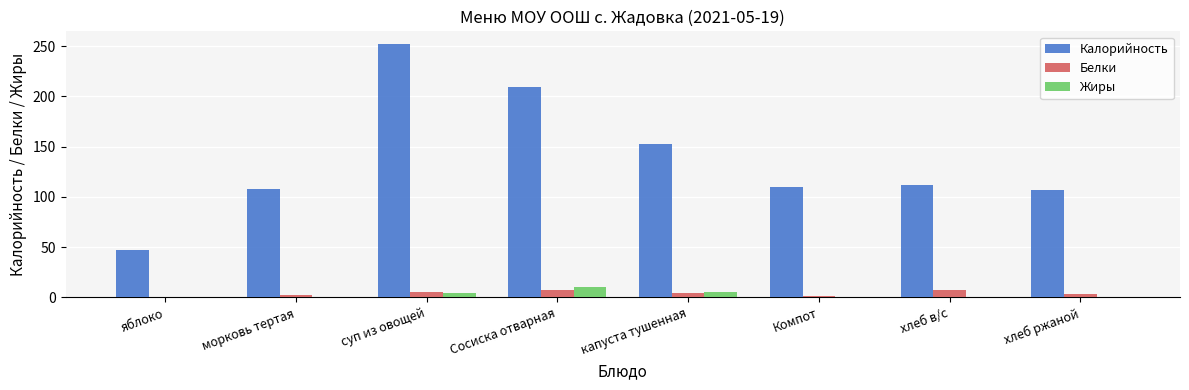

Is the value of Жиры at морковь тертая greater than the value of Калорийность at хлеб ржаной?

No